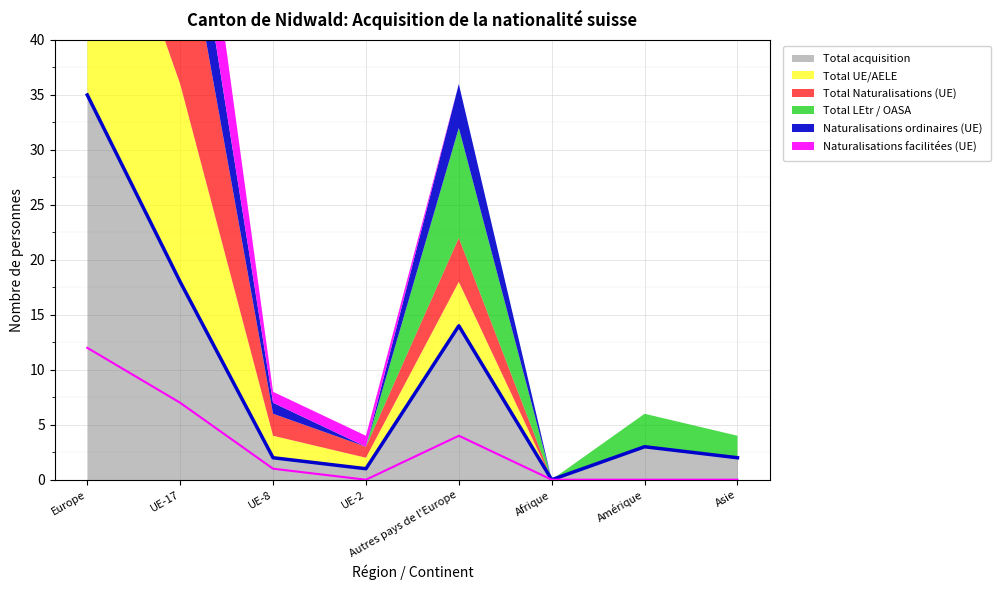

True or false: Total LEtr / OASA has a value of 4 at Amérique.

False